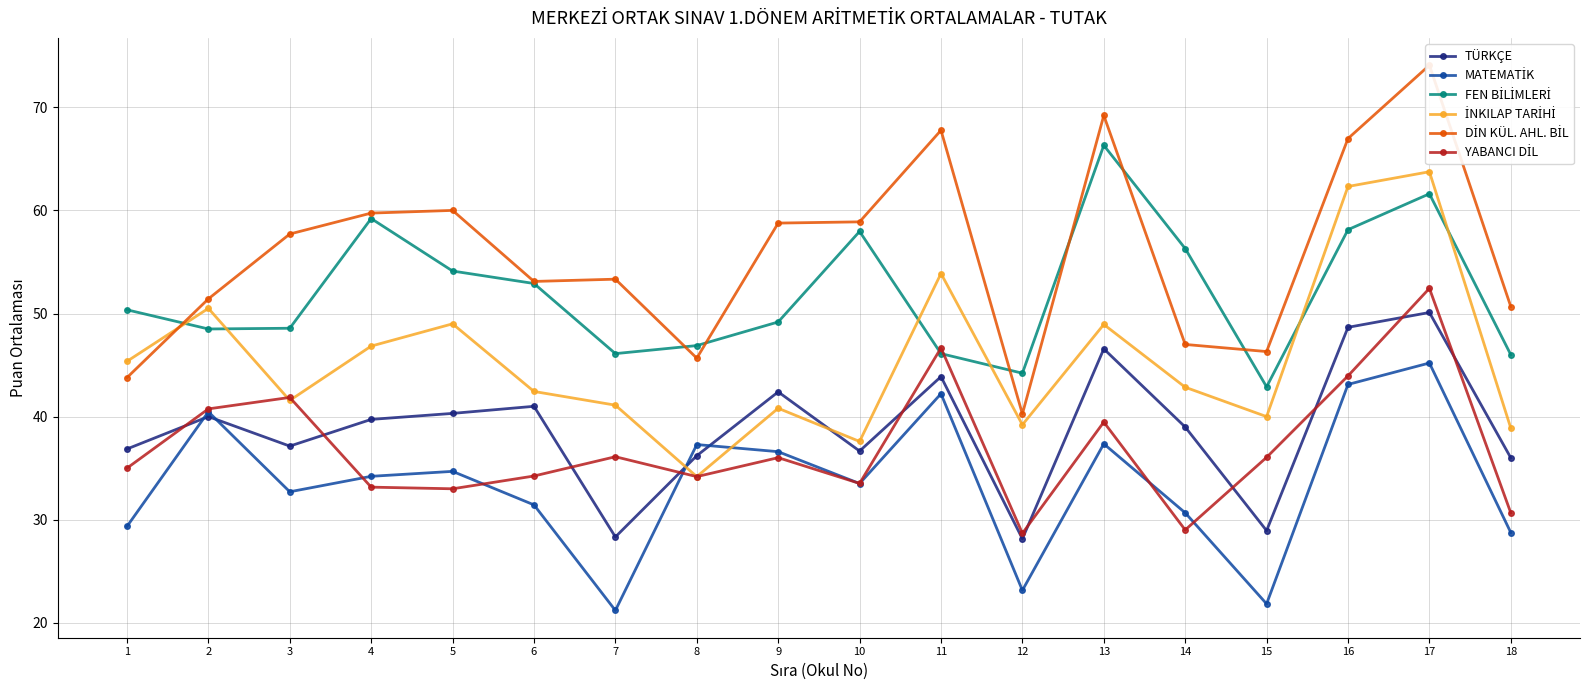

What is the difference between the second highest and second lowest values in the YABANCI DİL series?

17.6